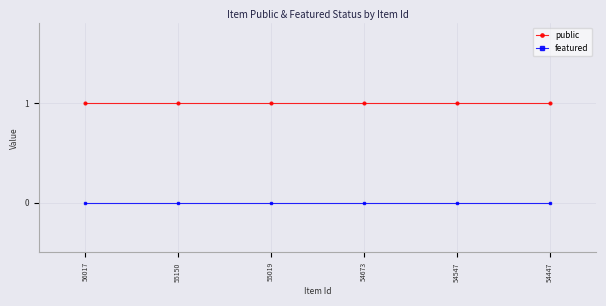

Count the number of data series in this chart.

2